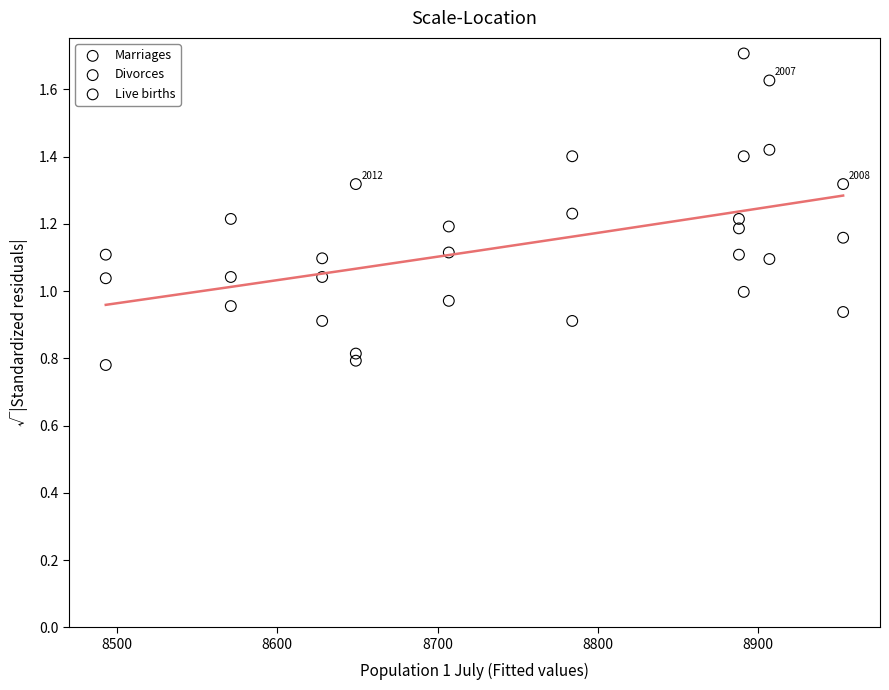

Which series has the largest Y range (max minus min)?

Marriages